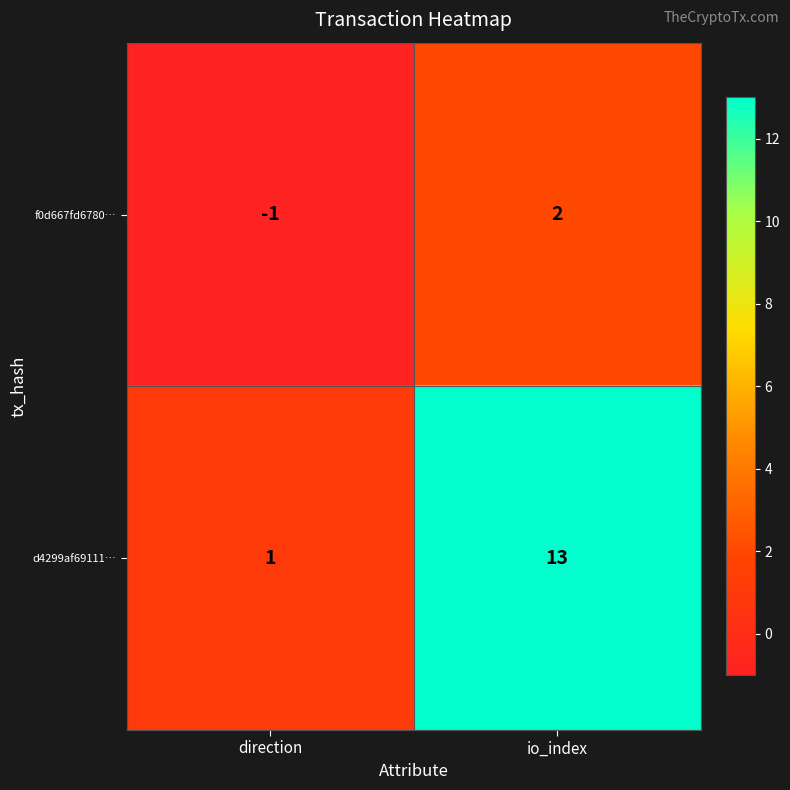

Count the number of categories in the chart.

2